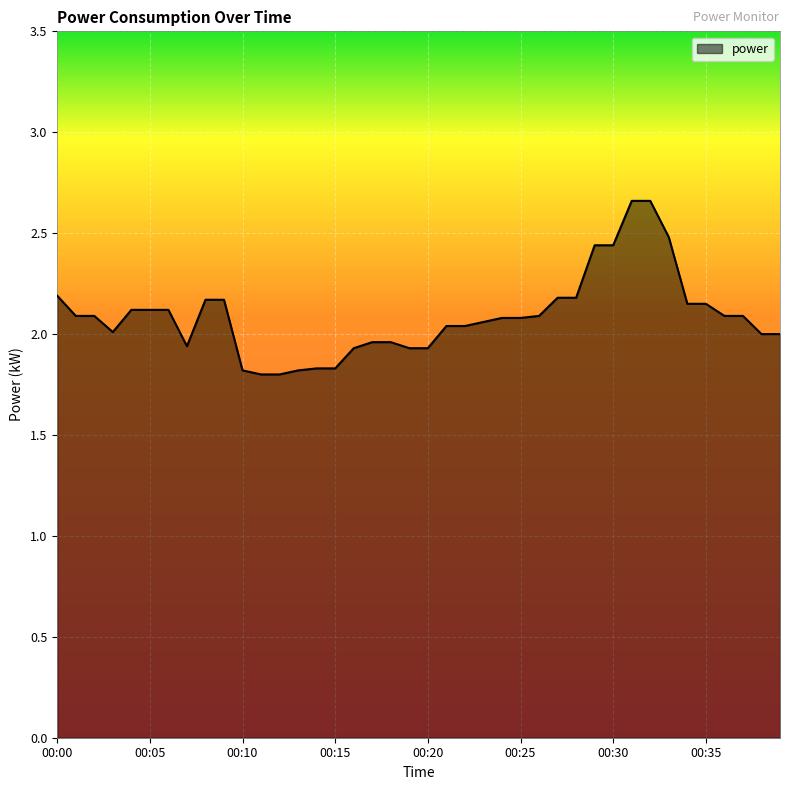

Does the chart have visible grid lines?

Yes